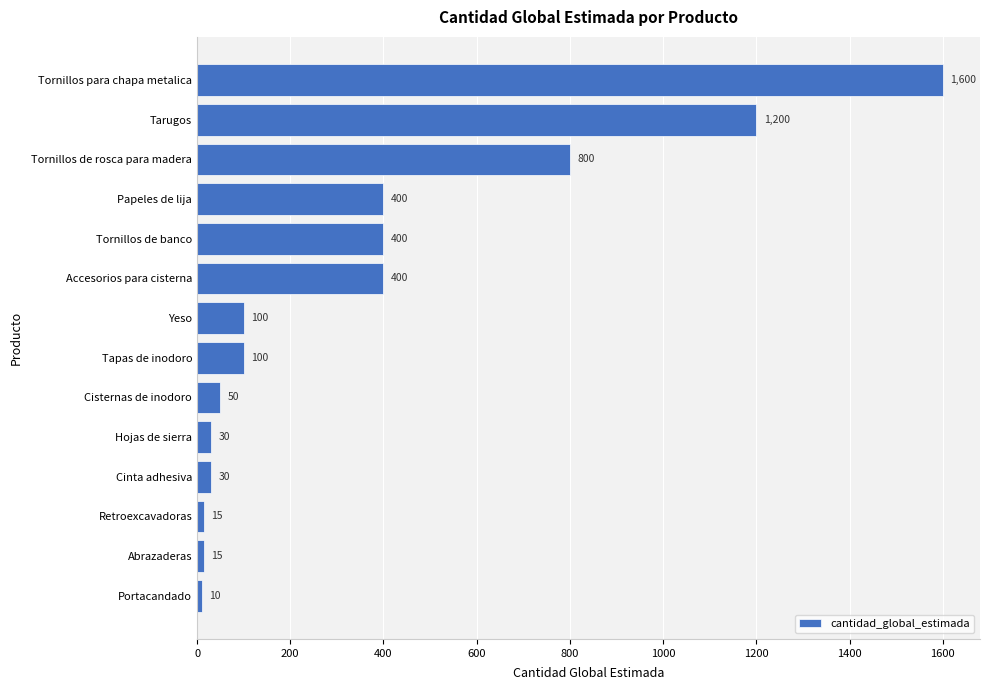

How many values are below 100?

6